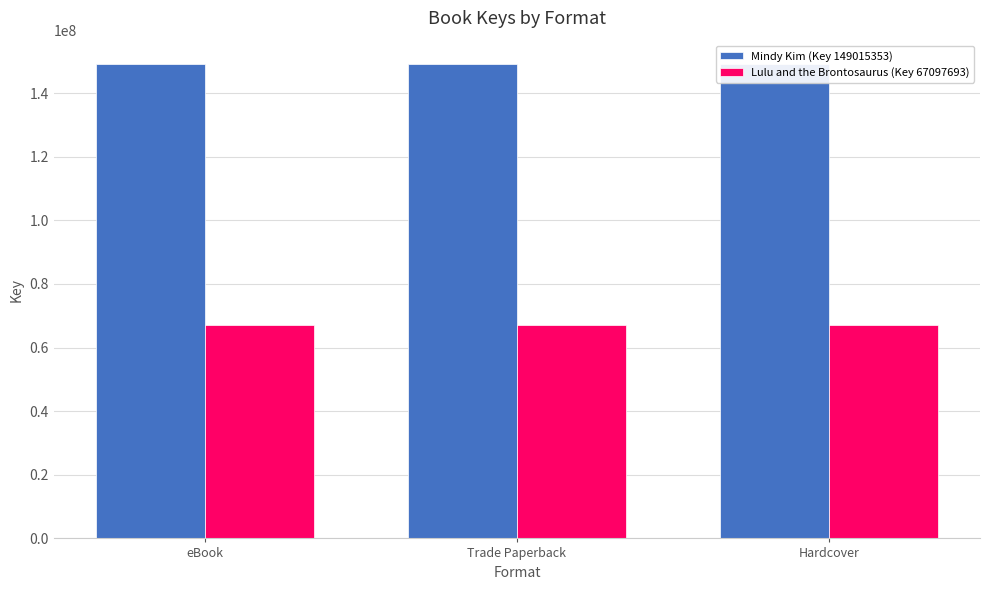

What position from the left is eBook?

1